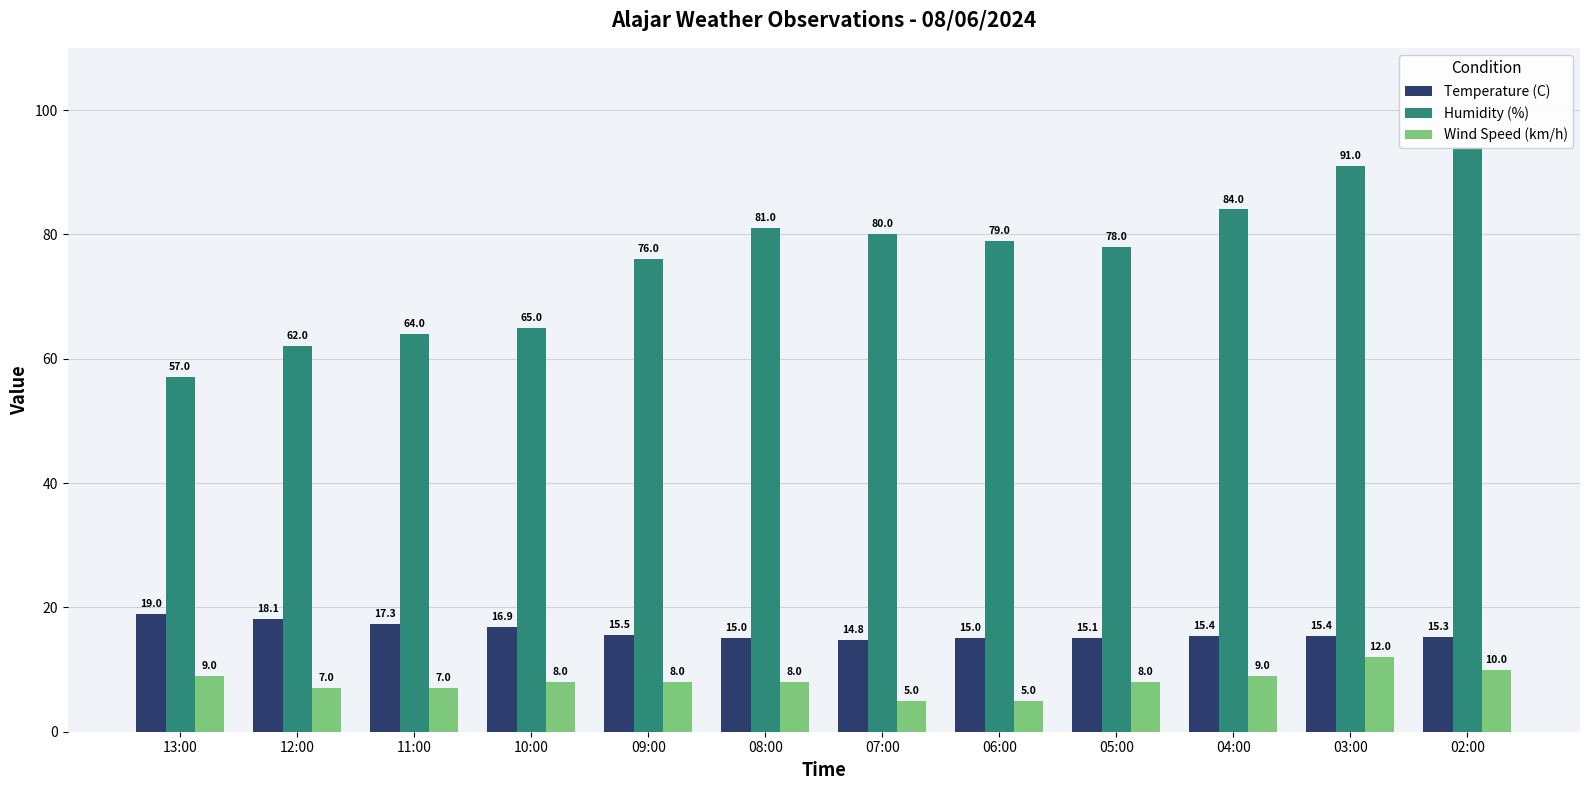

What is the difference between the maximum and minimum values in the Wind Speed (km/h) series?

7.0